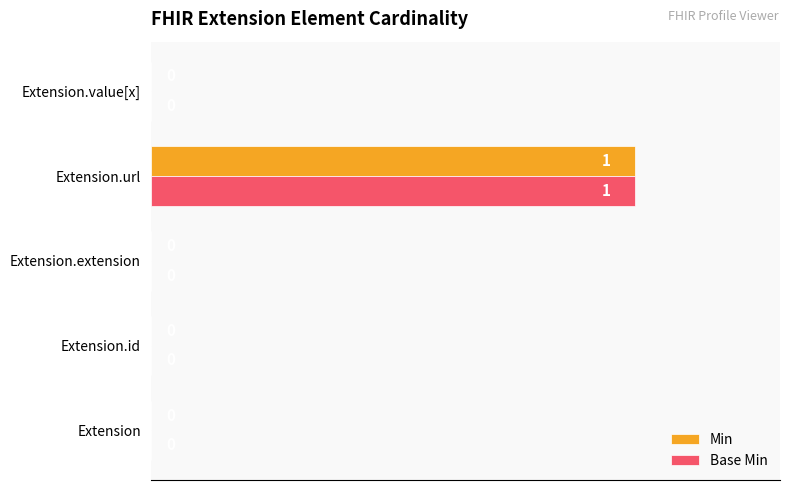

Is it true that Min equals 0 at Extension.value[x]?

True